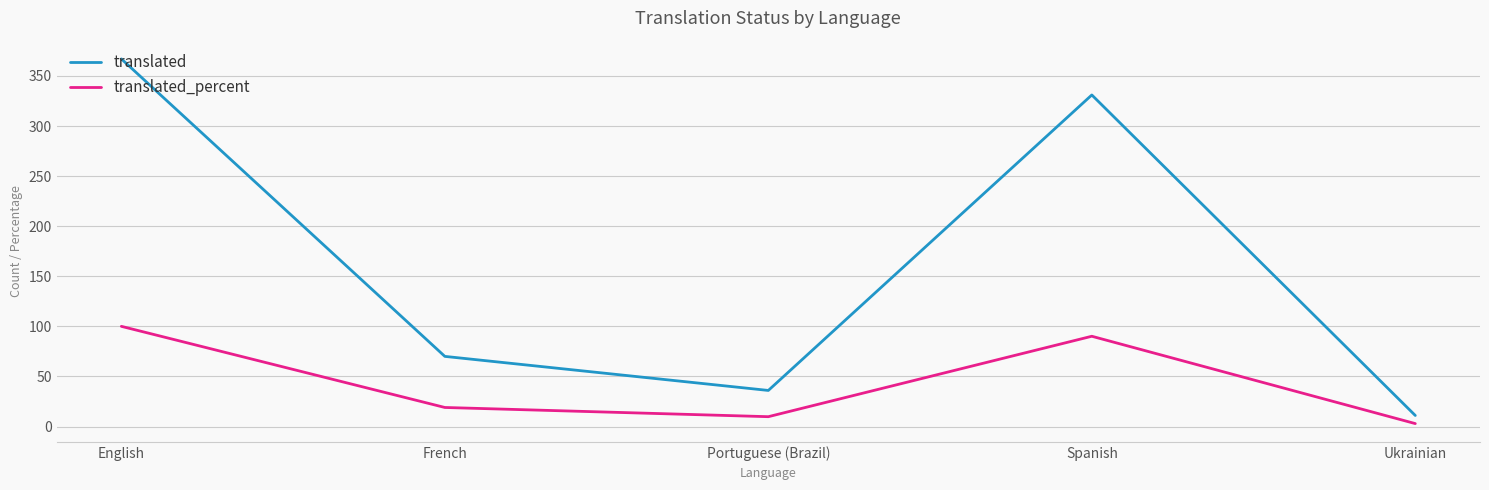

At which category does the chart reach its peak across all series?

English